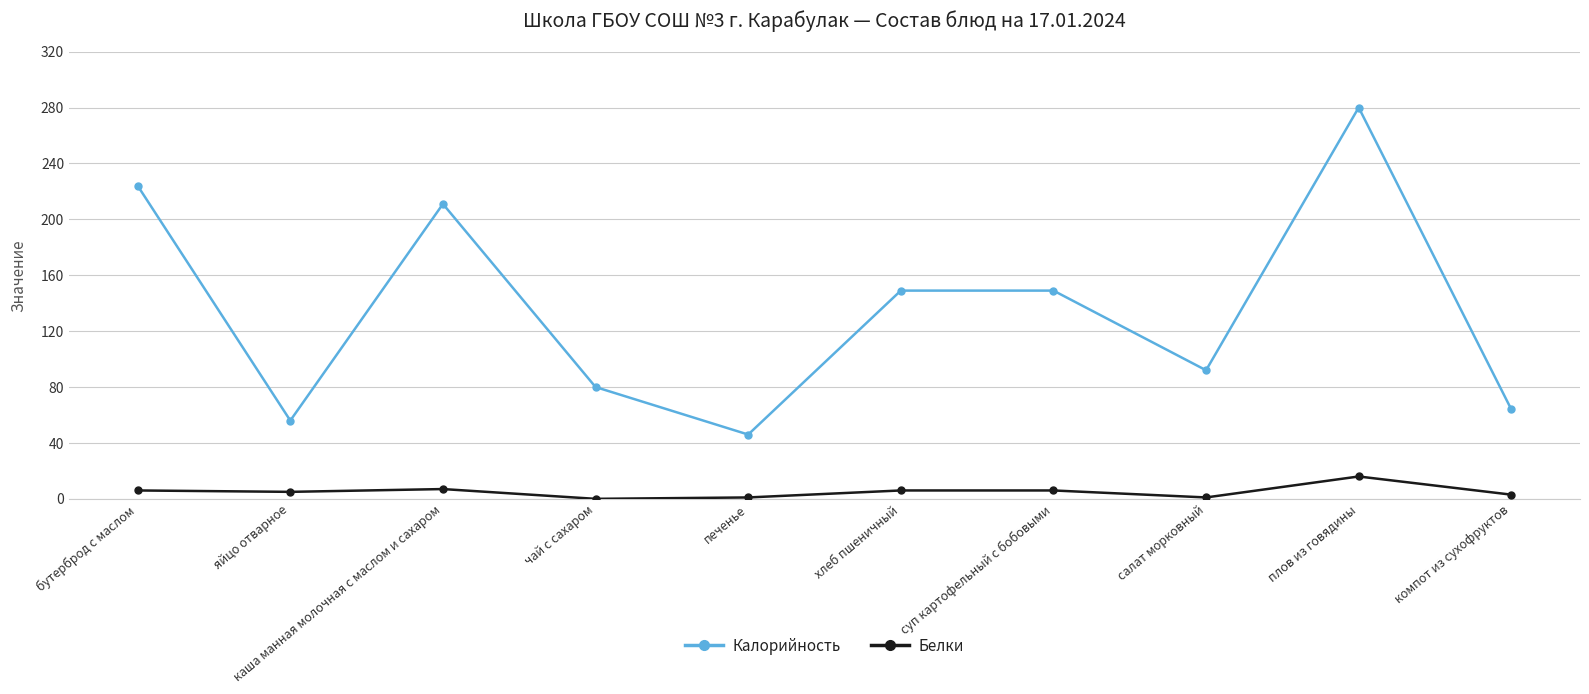

True or false: Белки and Калорийность intersect in this chart.

False